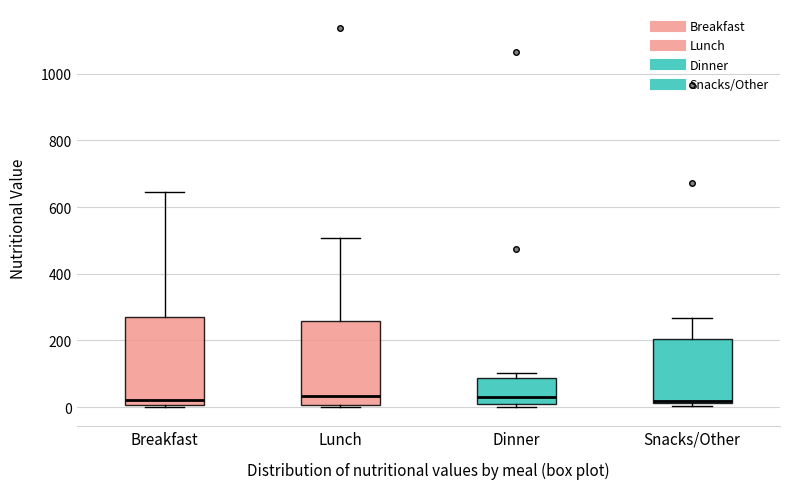

Where does the upper whisker of the box for Snacks/Other end on the y-axis? The values are not printed on the chart, so give them approximately, as read against the axis.

260